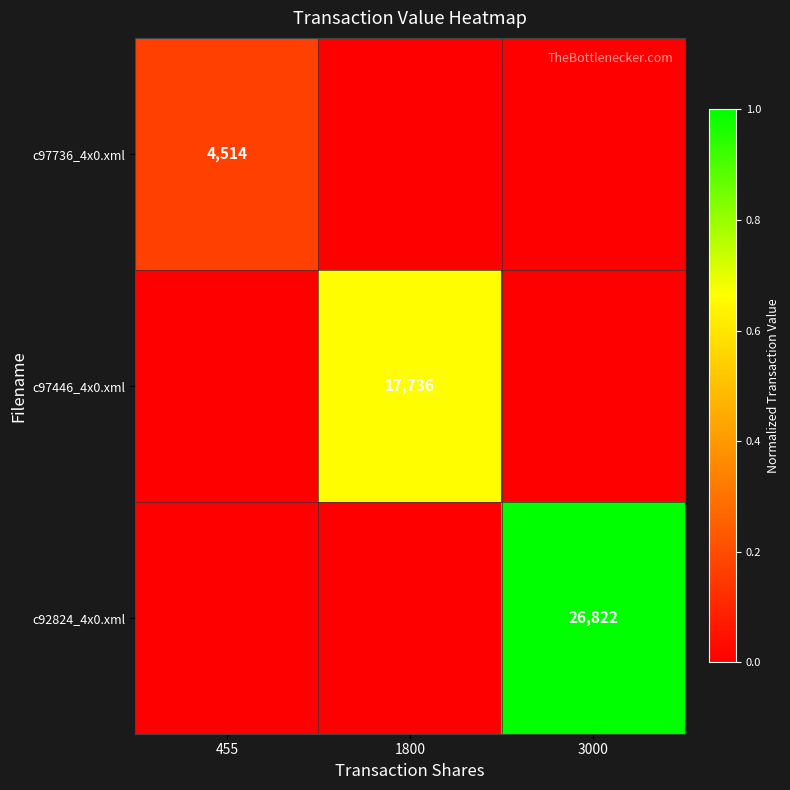

The c97446_4x0.xml series shows 29697 at 1800. True or false?

False